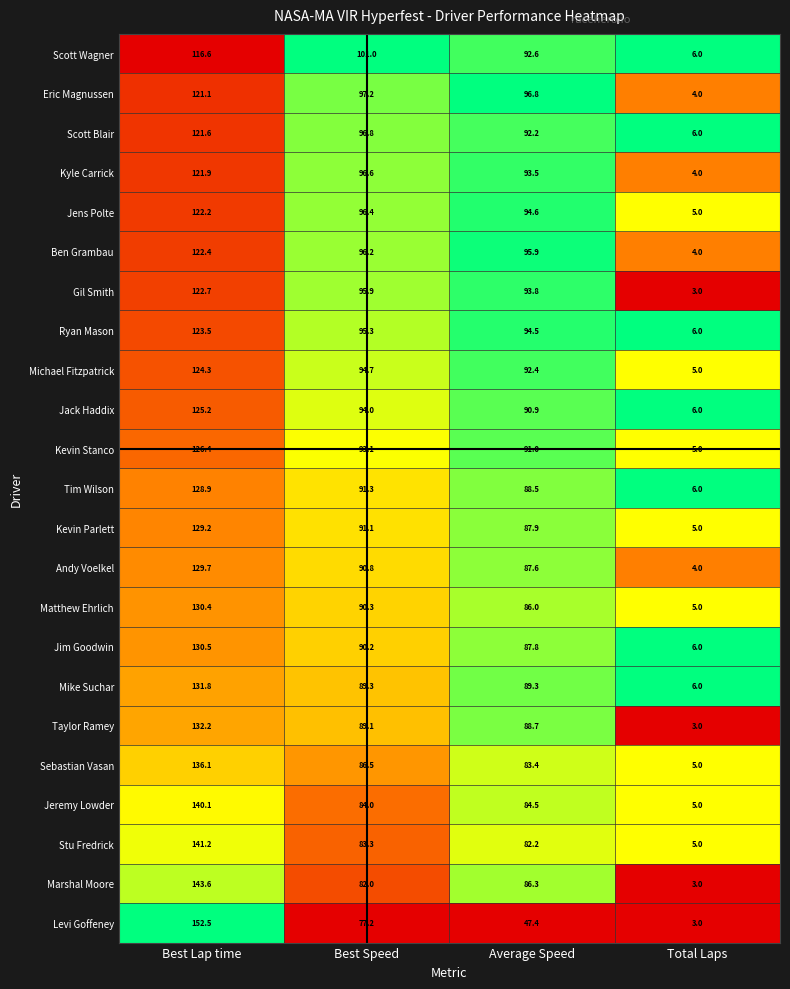

At which category is the sum across all series the highest?

Best Lap time